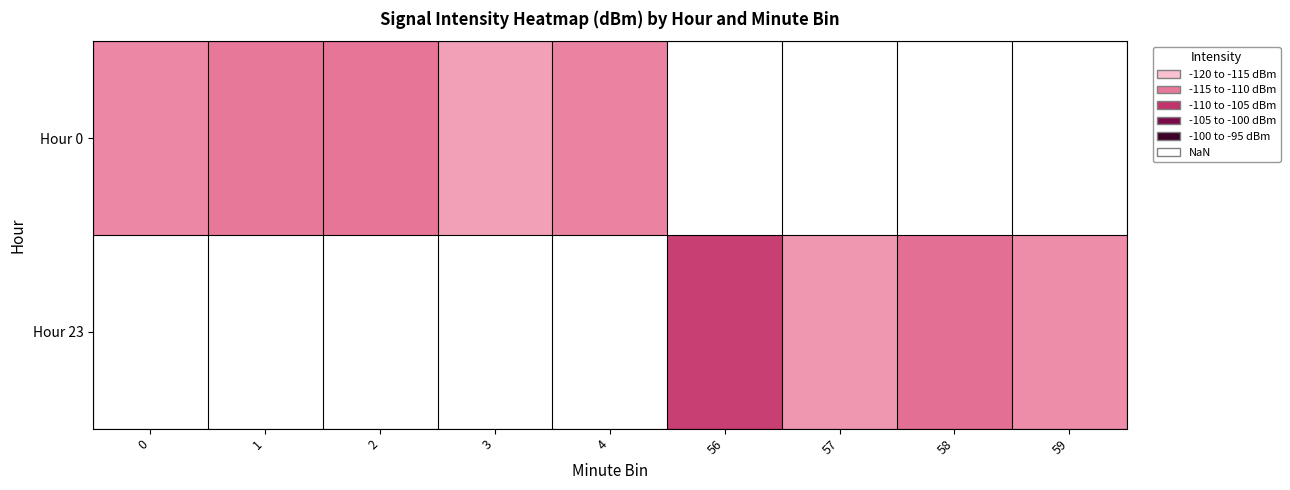

Rank the series by their average value, from highest to lowest.

Hour 0, Hour 23